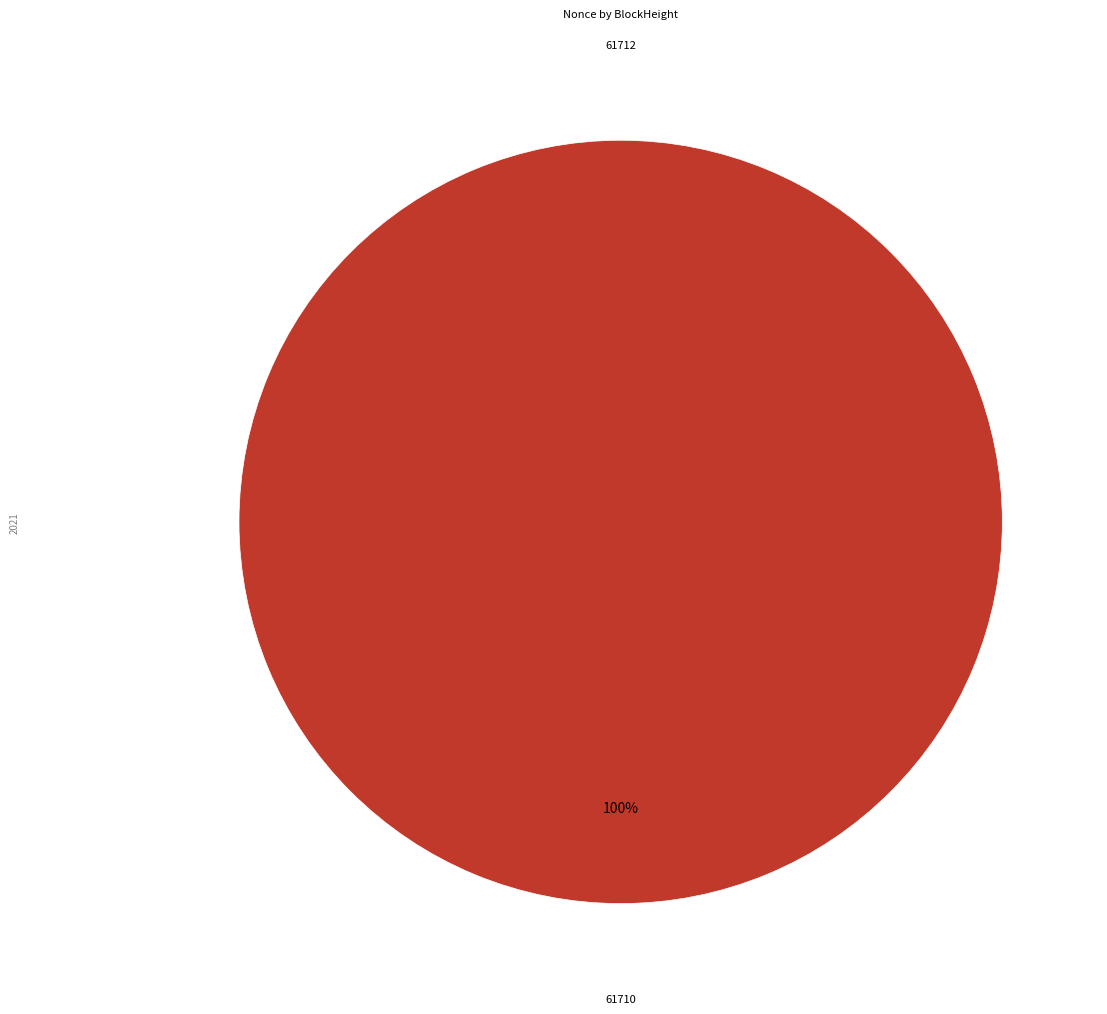

True or false: 61712 accounts for 9% of the total.

False